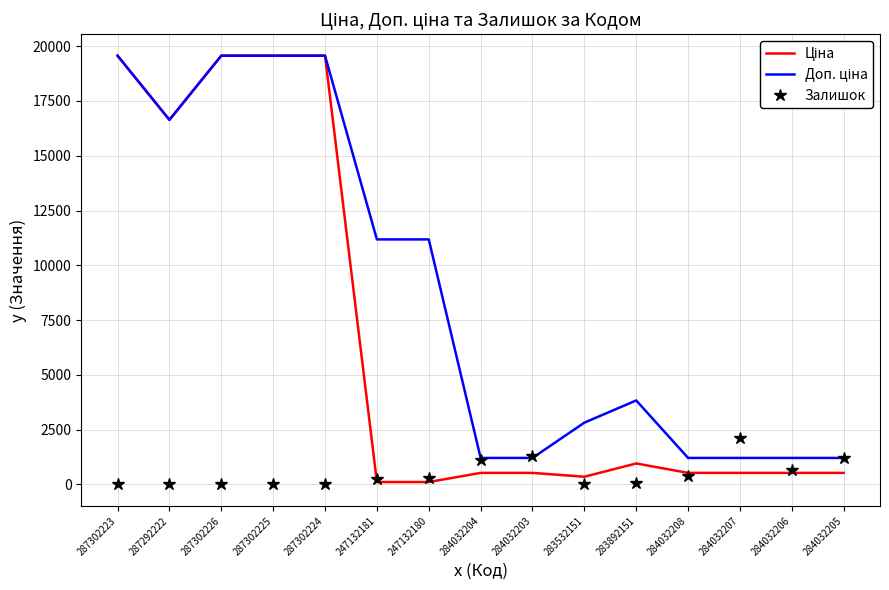

True or false: Залишок has a value of 2099.0 at 284032207.

True